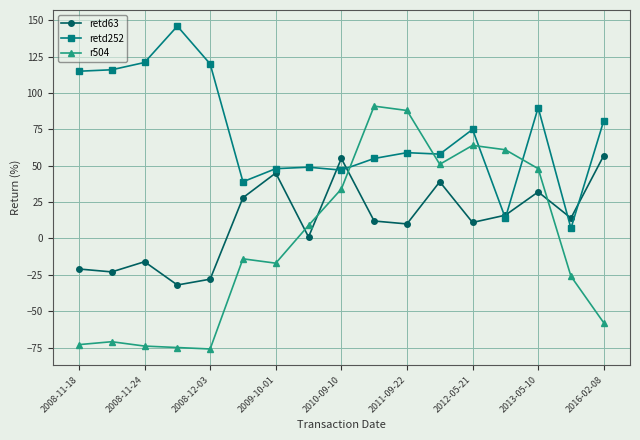

What is the minimum value shown in the chart?

-76